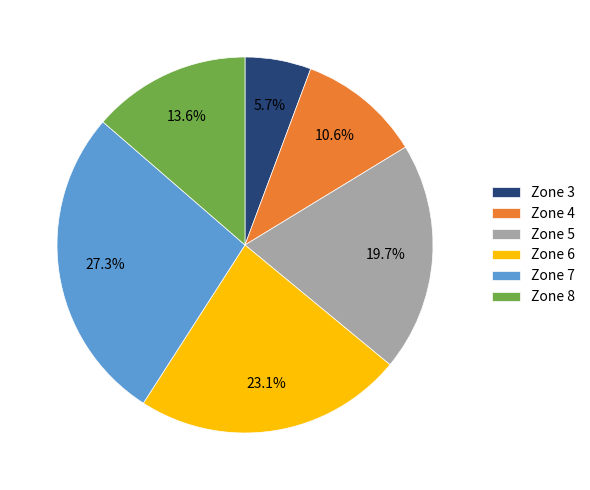

What is the smallest slice in the pie chart?

Zone 3